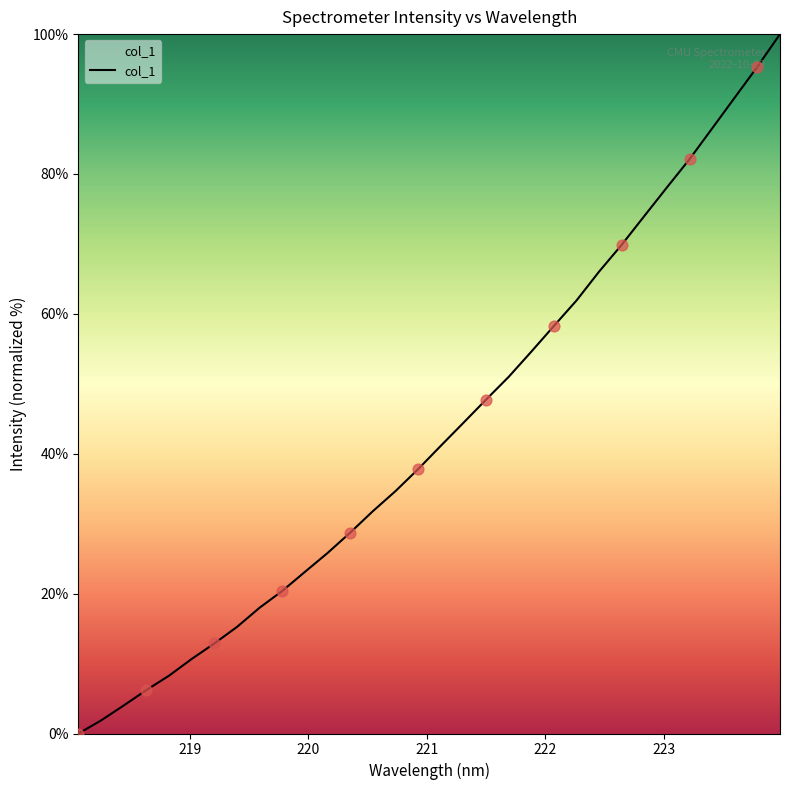

What is the difference between the maximum and minimum values?

100.0